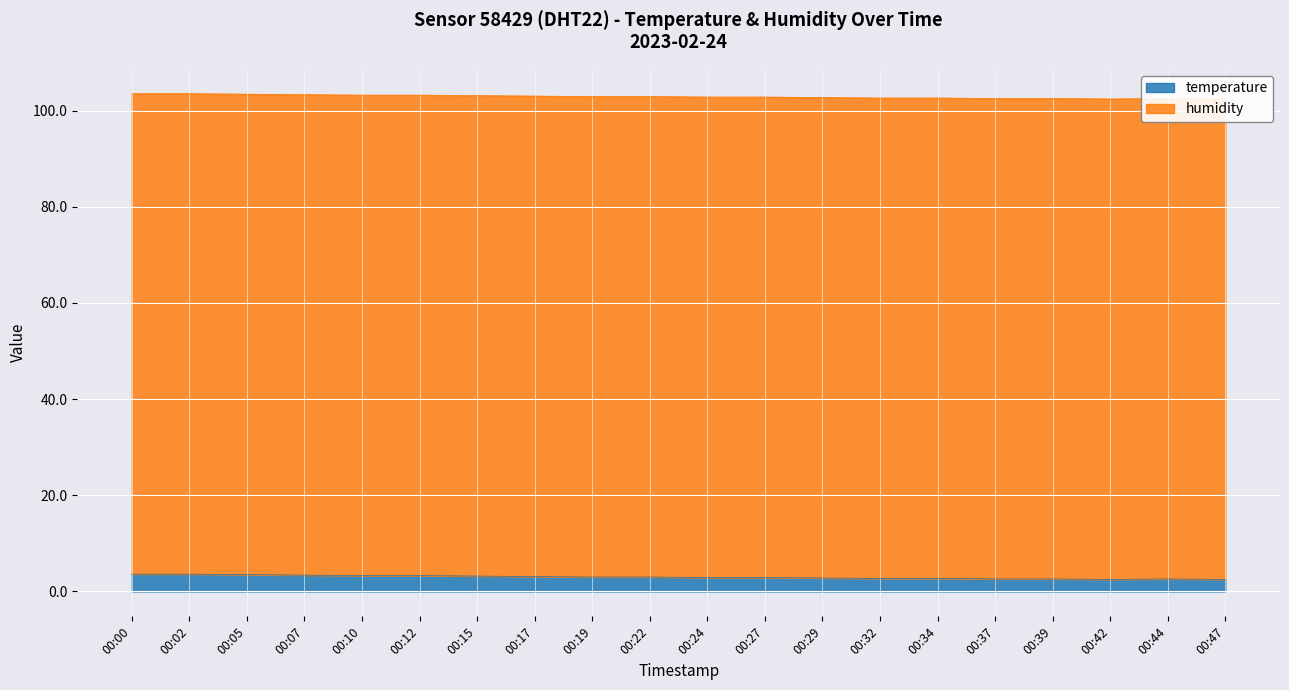

What is the value of the 7th point from the left?

3.2